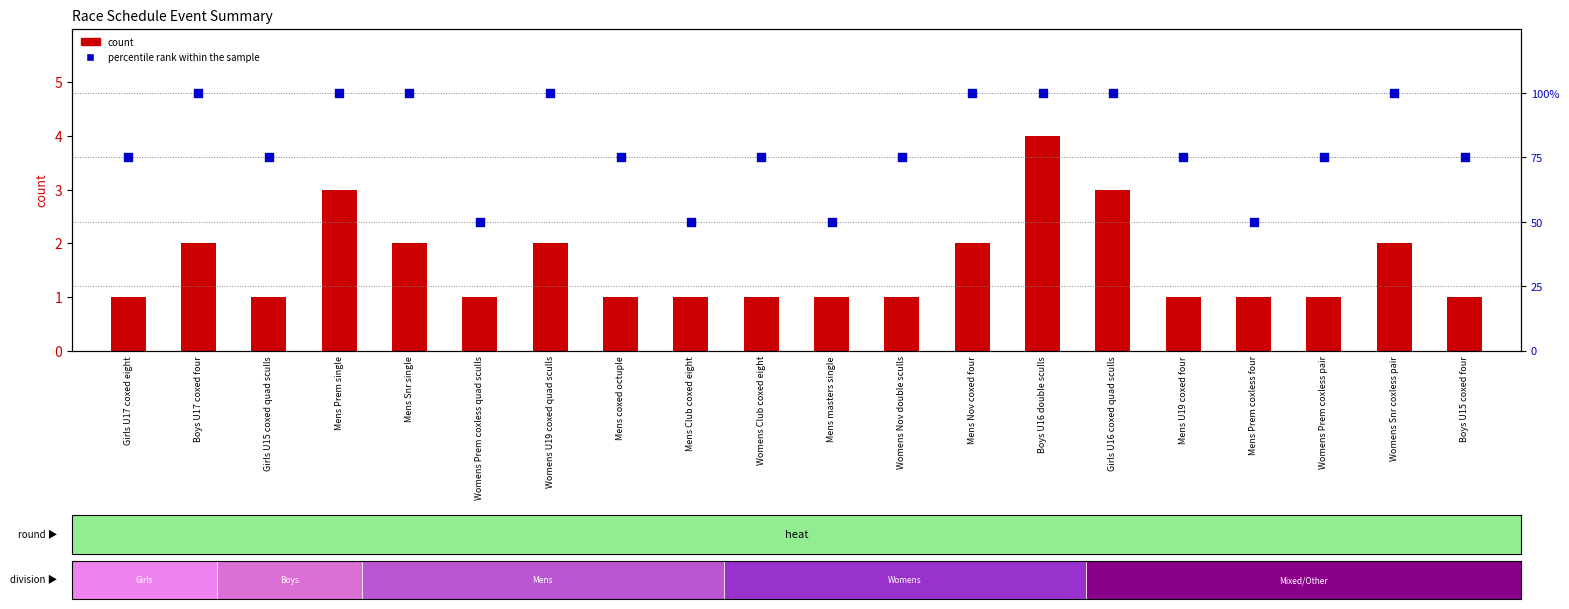

What are all the series names shown in the legend?

count, percentile rank within the sample